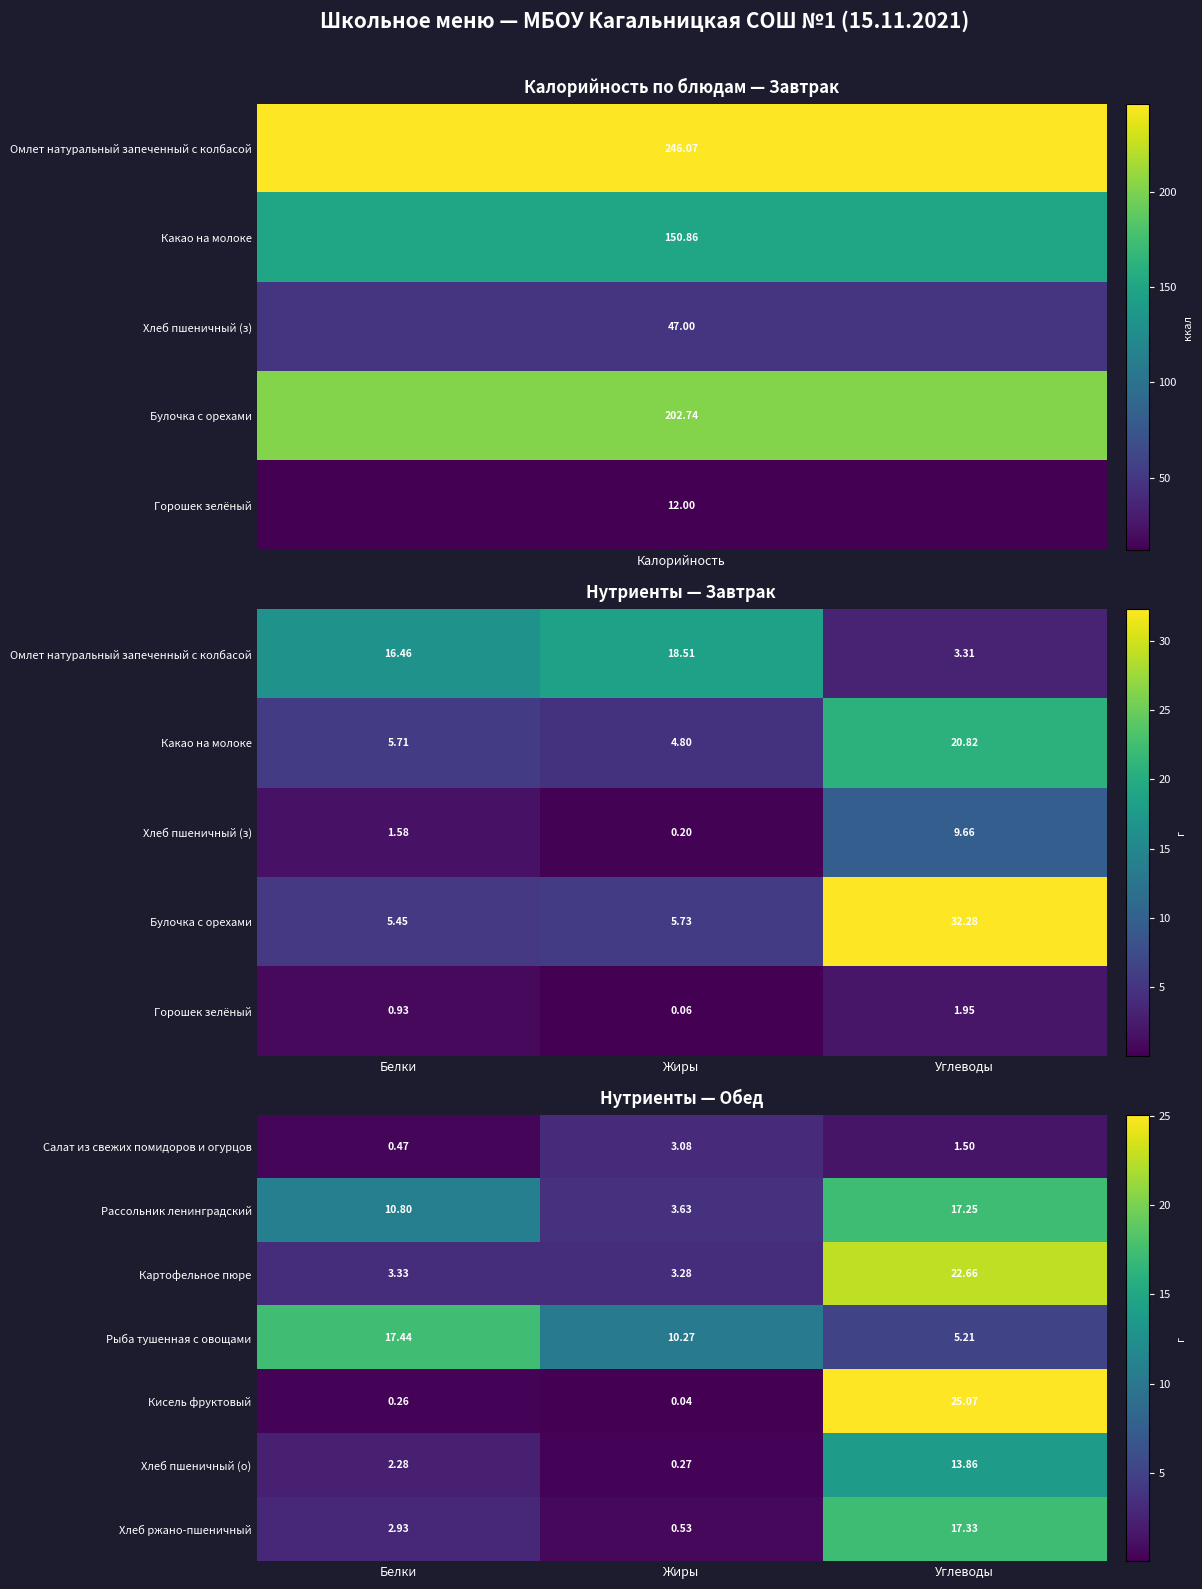

Rank the categories by Рыба тушенная с овощами value from highest to lowest.

Белки, Жиры, Углеводы